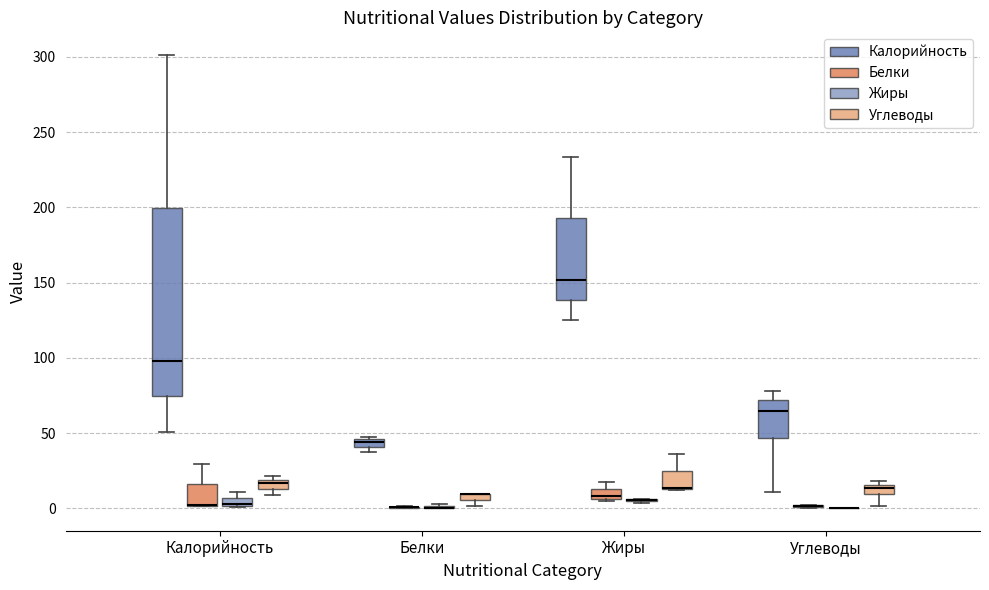

Which box is the tallest, from its lower edge to its upper edge?

Калорийность (Калорийность)